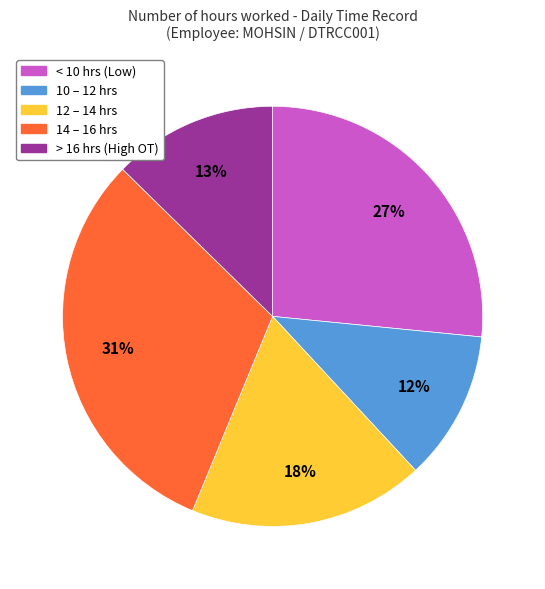

True or false: 10 – 12 hrs accounts for 18% of the total.

False